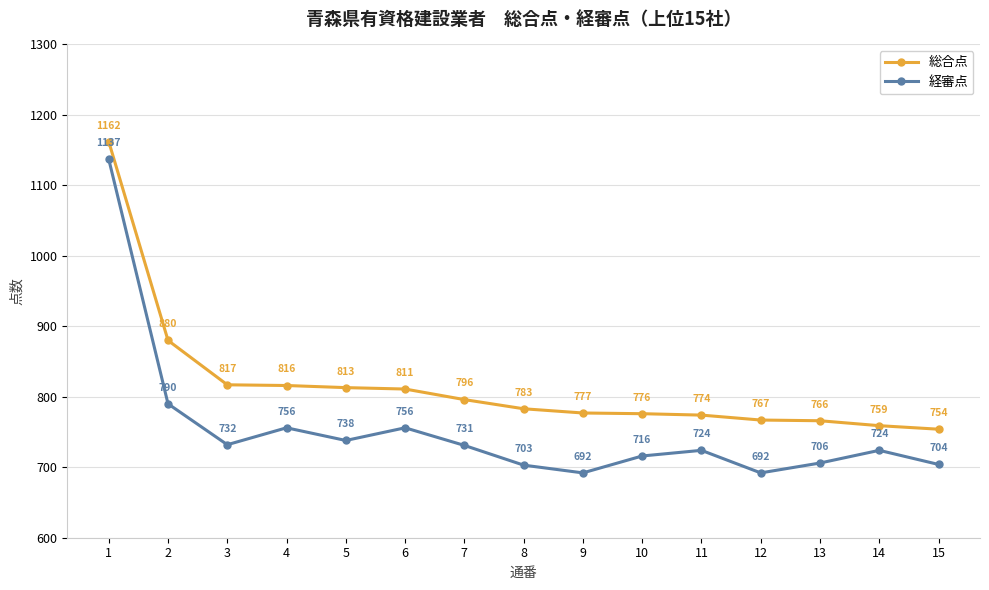

How many lines are shown in the chart?

2